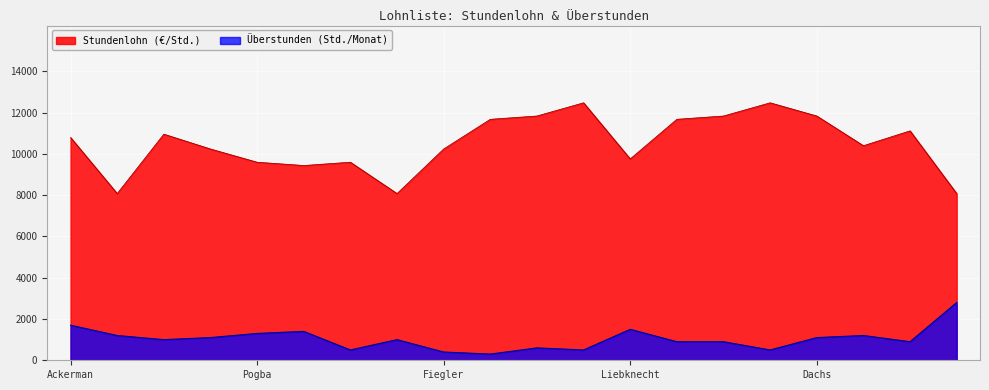

What is the approximate value of Stundenlohn (€/Std.) at Ackerman, to the nearest 100?

10800